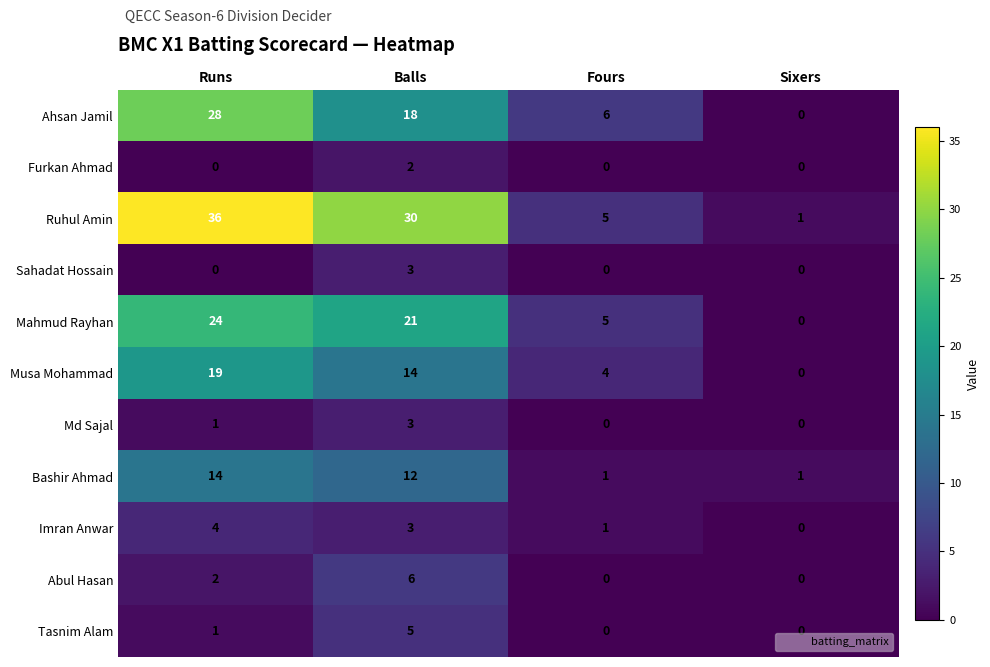

Where does the Ruhul Amin series first go above 30?

Runs